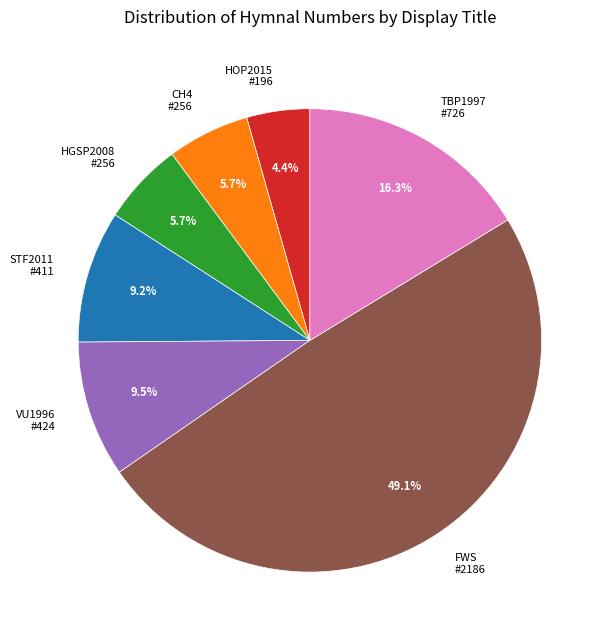

Which slice is the largest?

FWS #2186